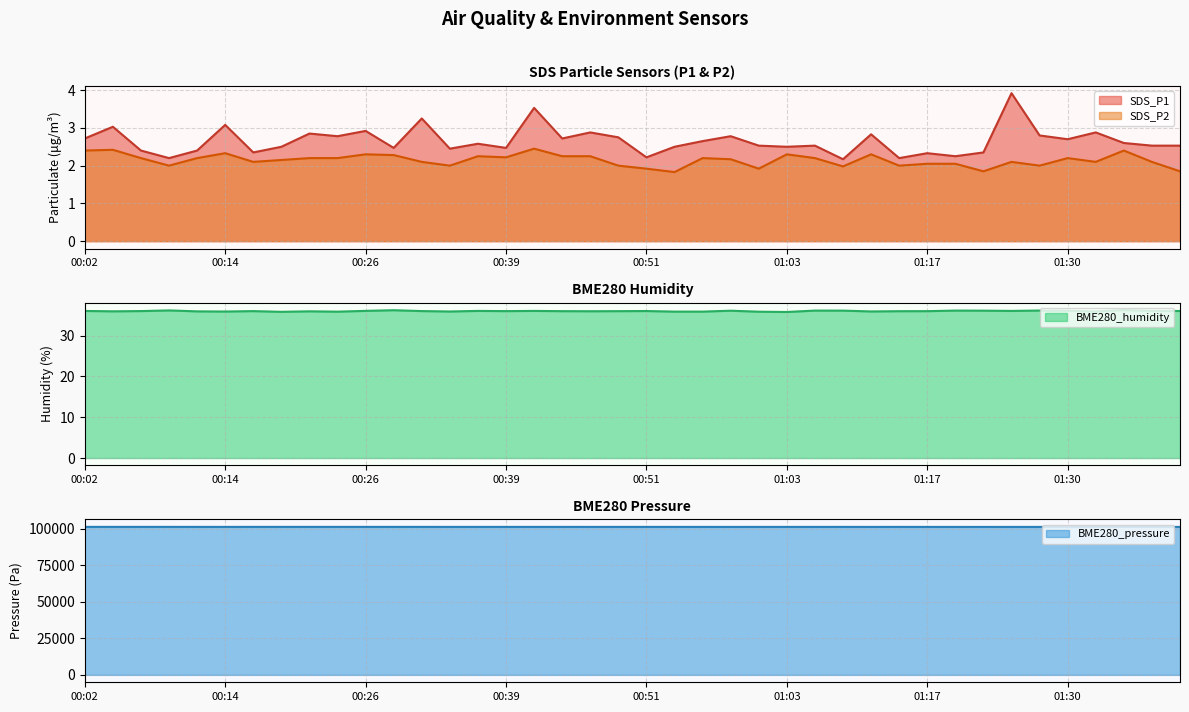

Read the SDS_P2 value at 00:29.

2.3